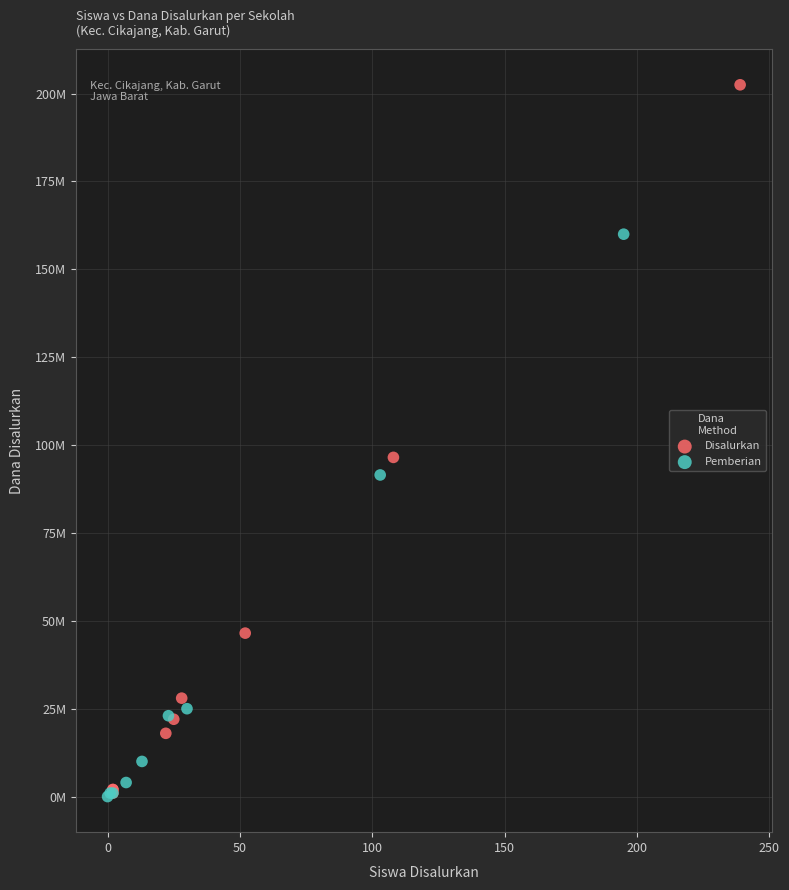

Which series has the widest spread of Y values?

Disalurkan